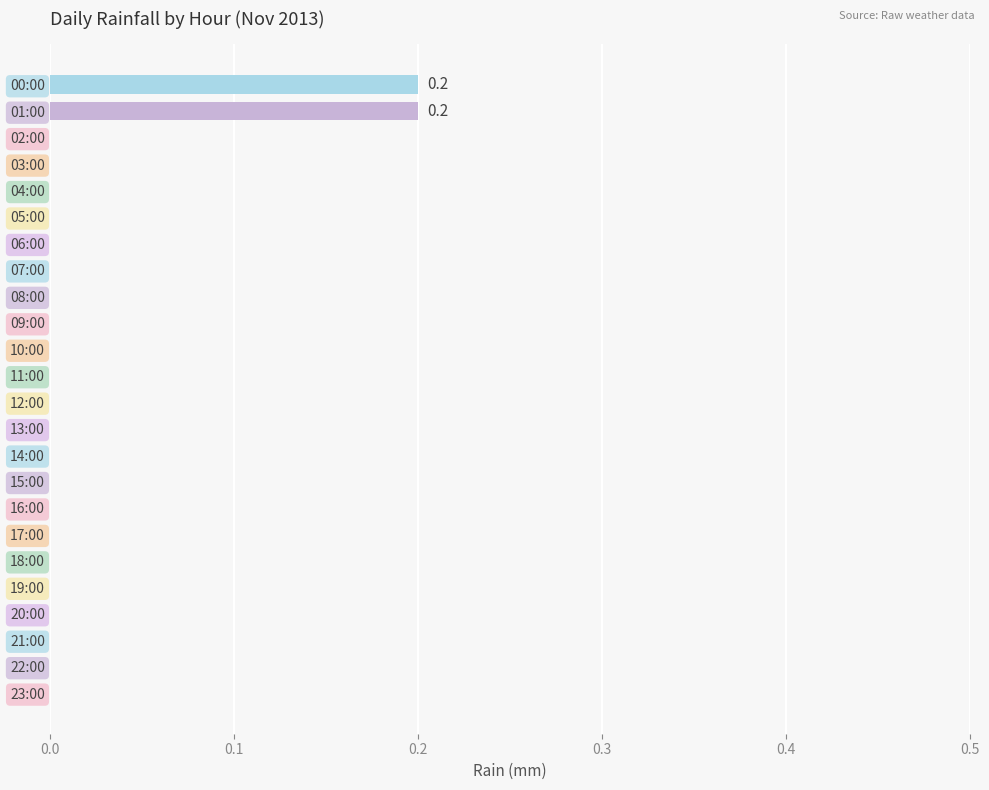

The chart shows a value of 0.0 at 20:00. True or false?

True